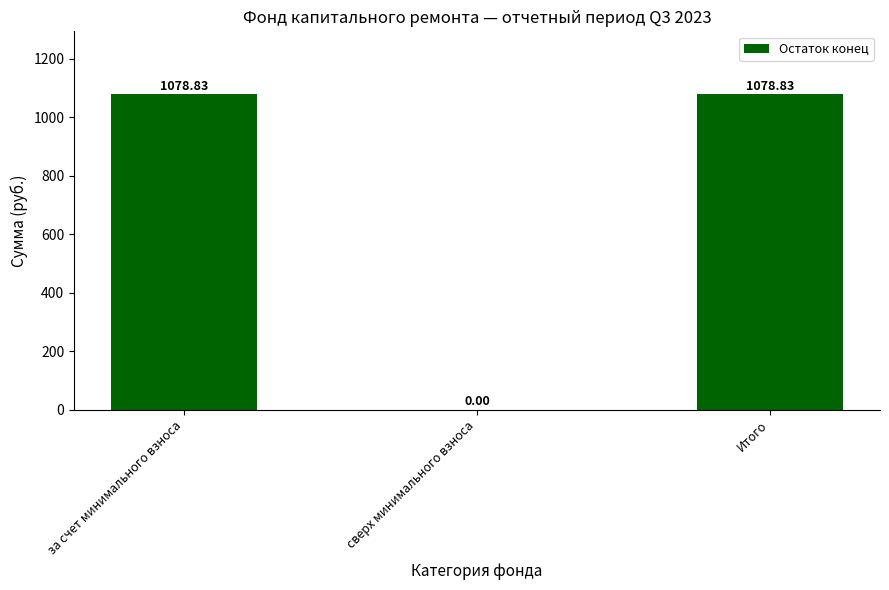

How many distinct data groups are displayed?

1